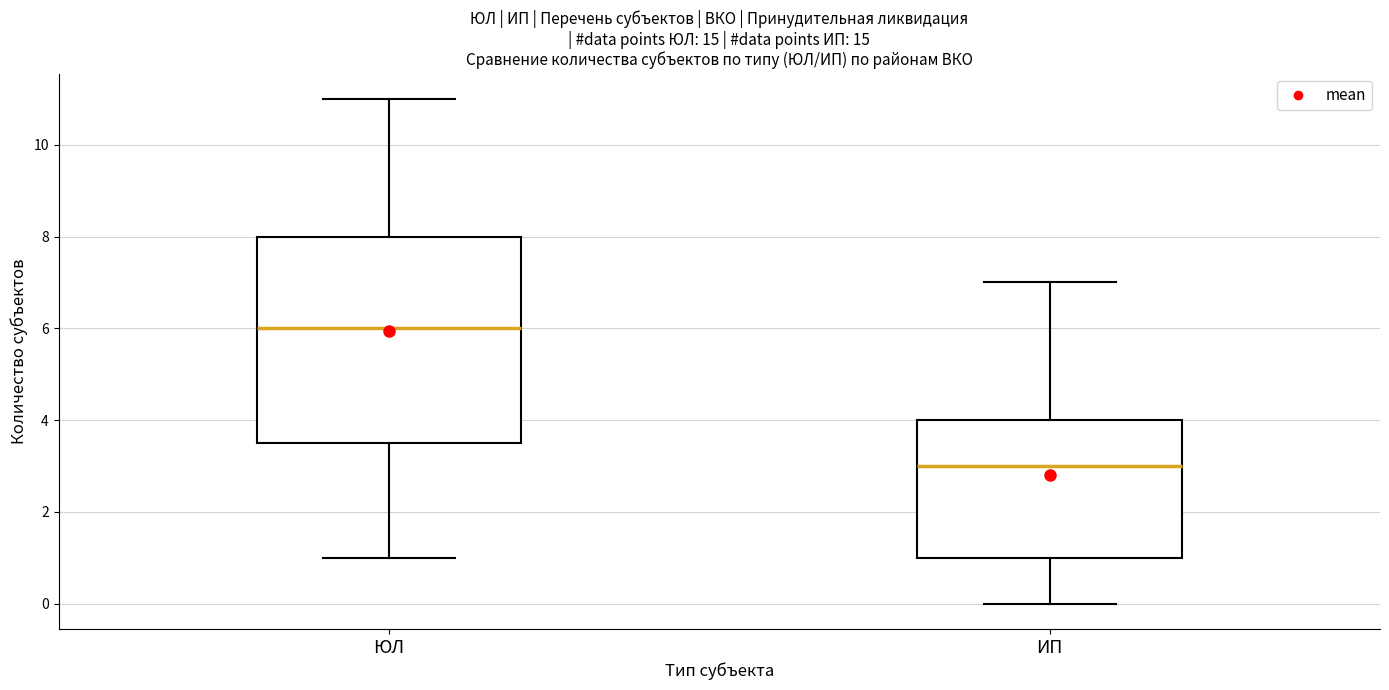

Where does the median line of the box for ИП sit on the y-axis? The values are not printed on the chart, so give them approximately, as read against the axis.

3.0